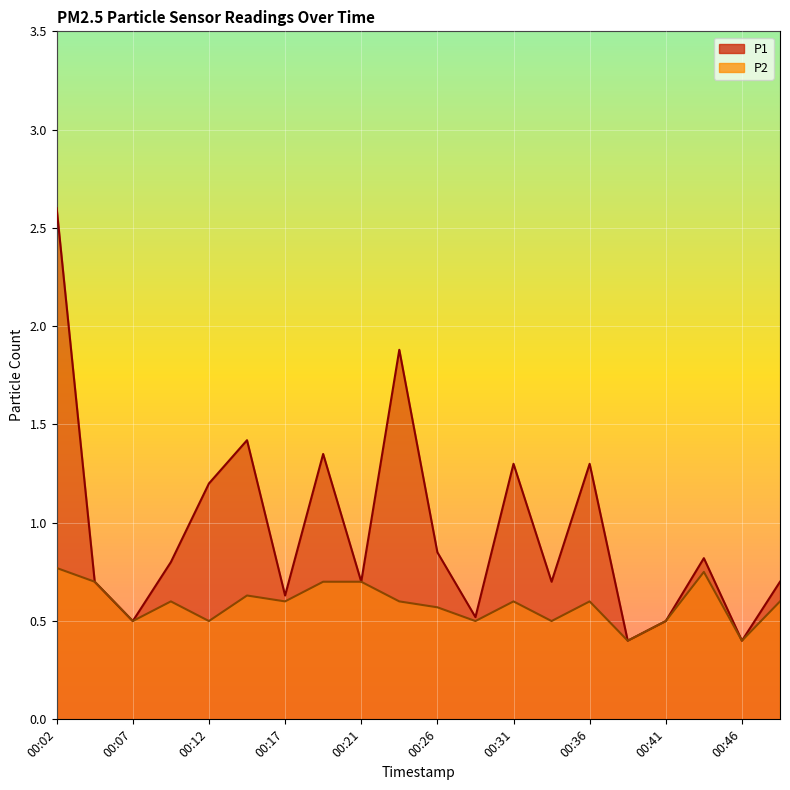

How many distinct data groups are displayed?

2